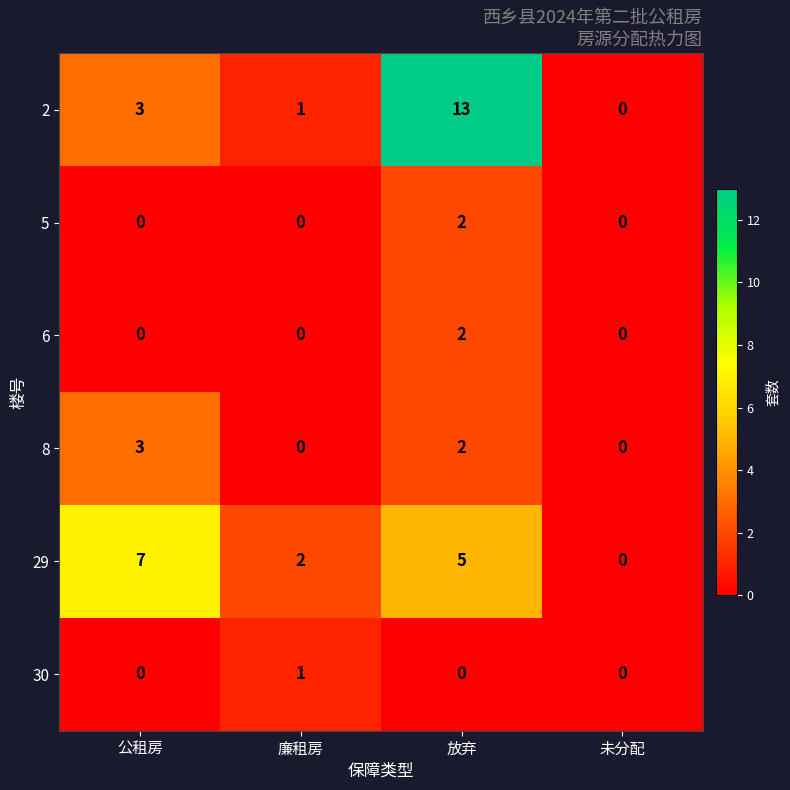

The value of 29 at 未分配 is 3. True or false?

False